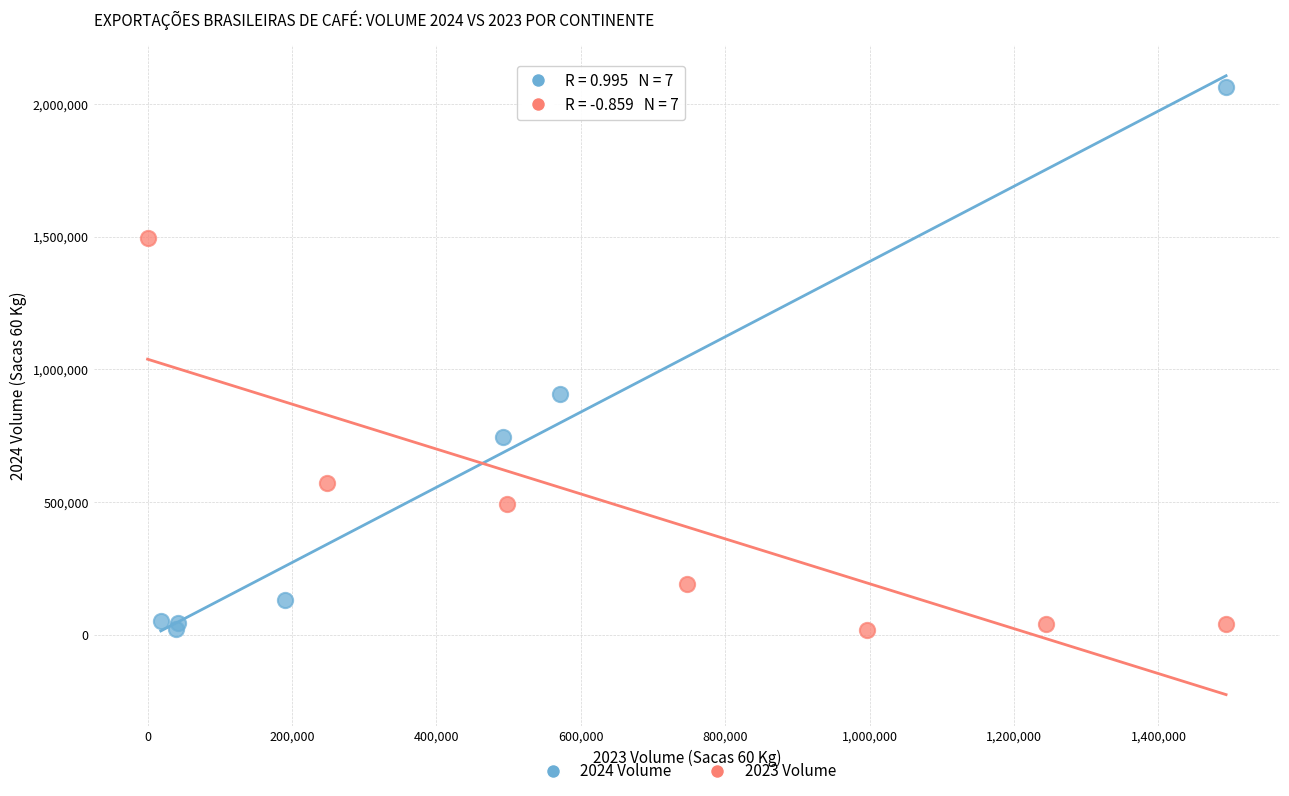

Which series has the widest spread of Y values?

2024 Volume